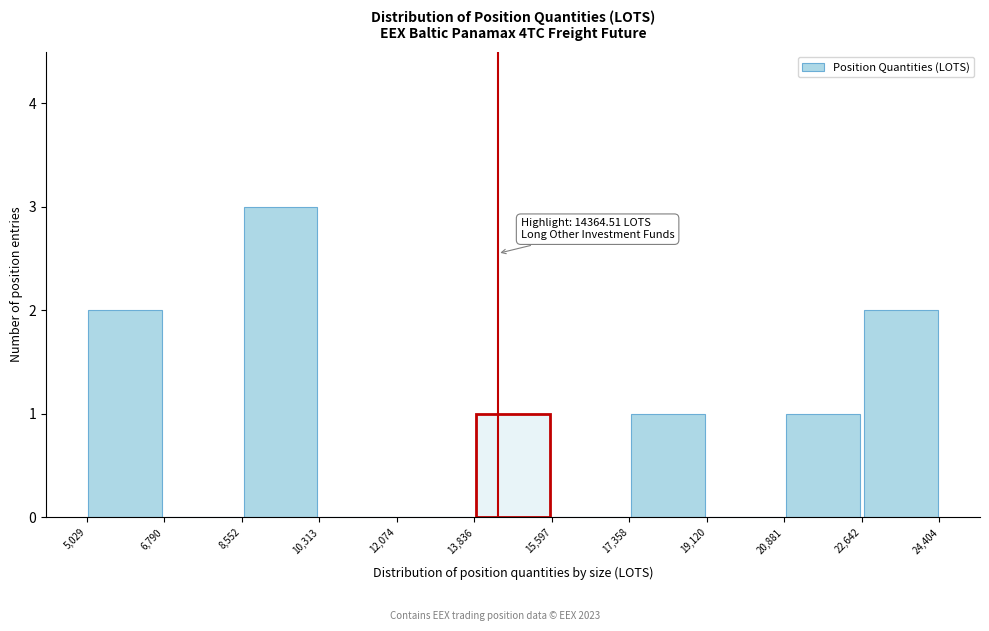

Over which range of the x-axis is the bar tallest?

8,552 to 10,313